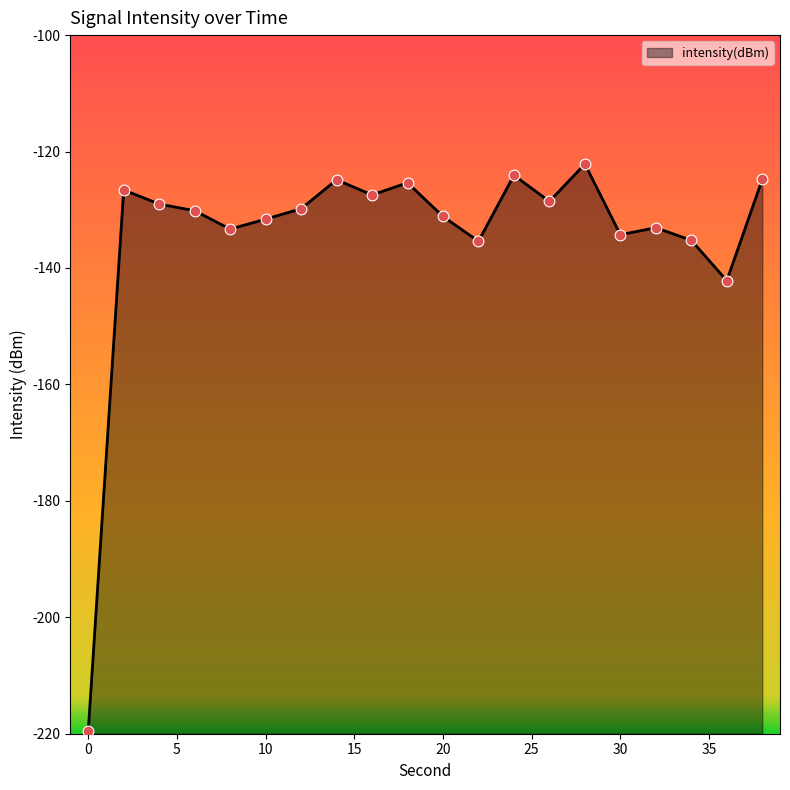

Which has a higher value, 18 or 6?

18